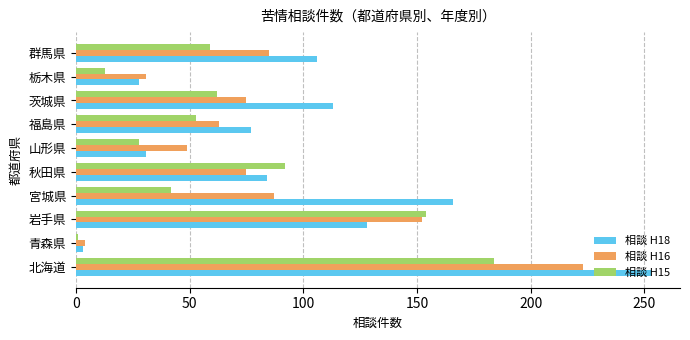

At which category is the sum across all series the highest?

北海道